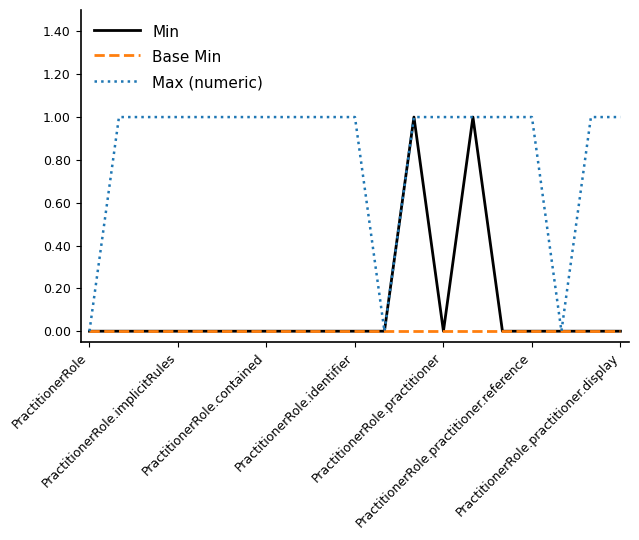

Which series has the largest total across all categories?

Max (numeric)